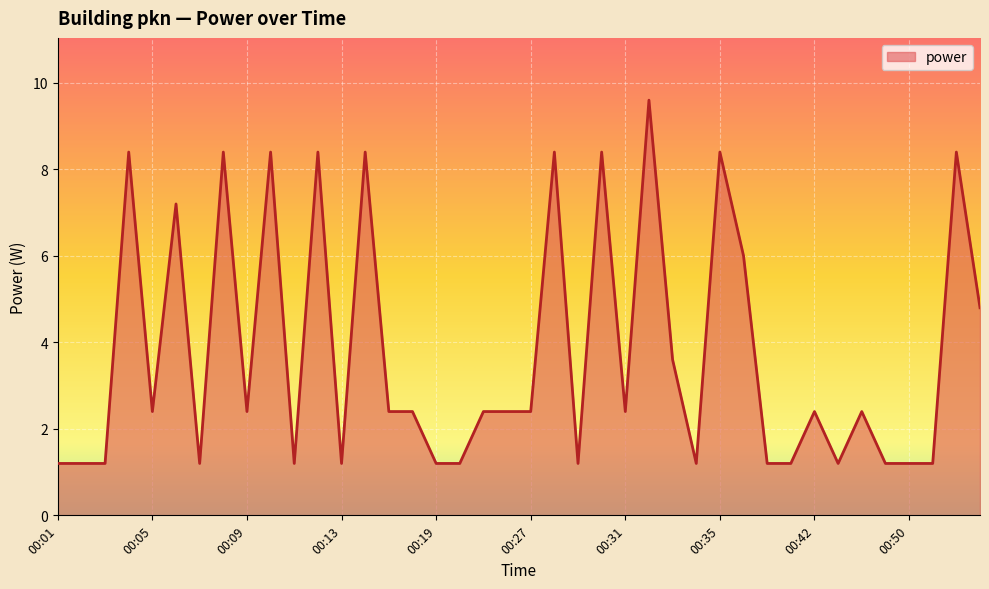

What is the greatest value displayed?

9.6